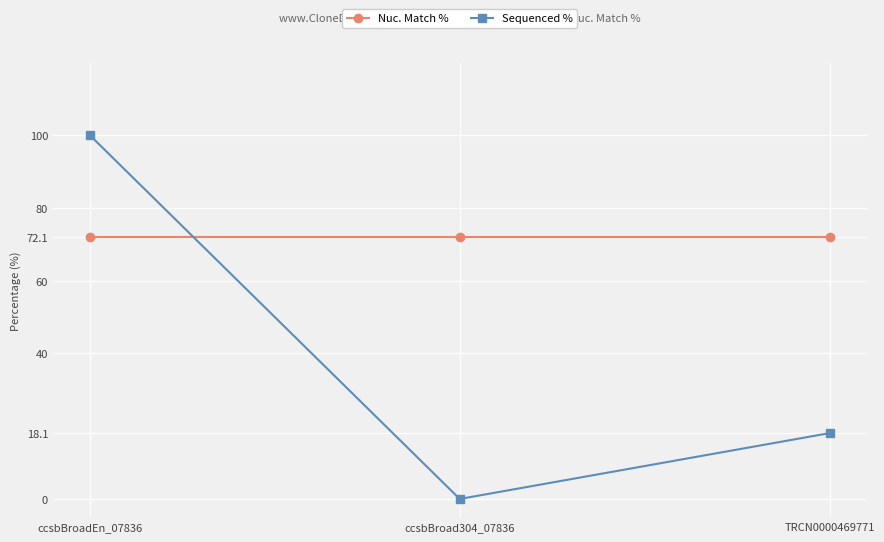

What is the label of the 1st point from the left?

ccsbBroadEn_07836